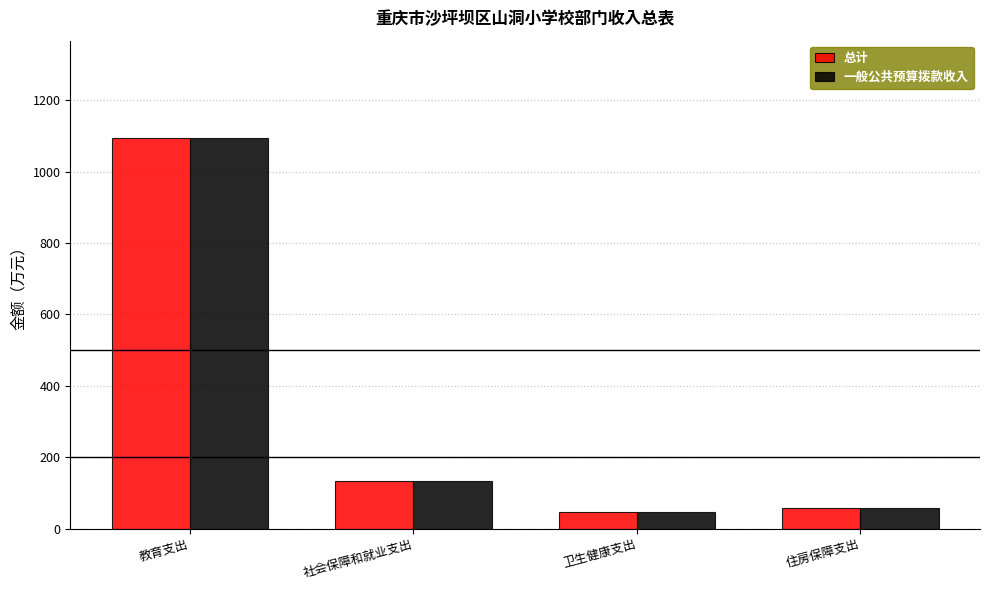

What is the smallest value displayed?

45.6